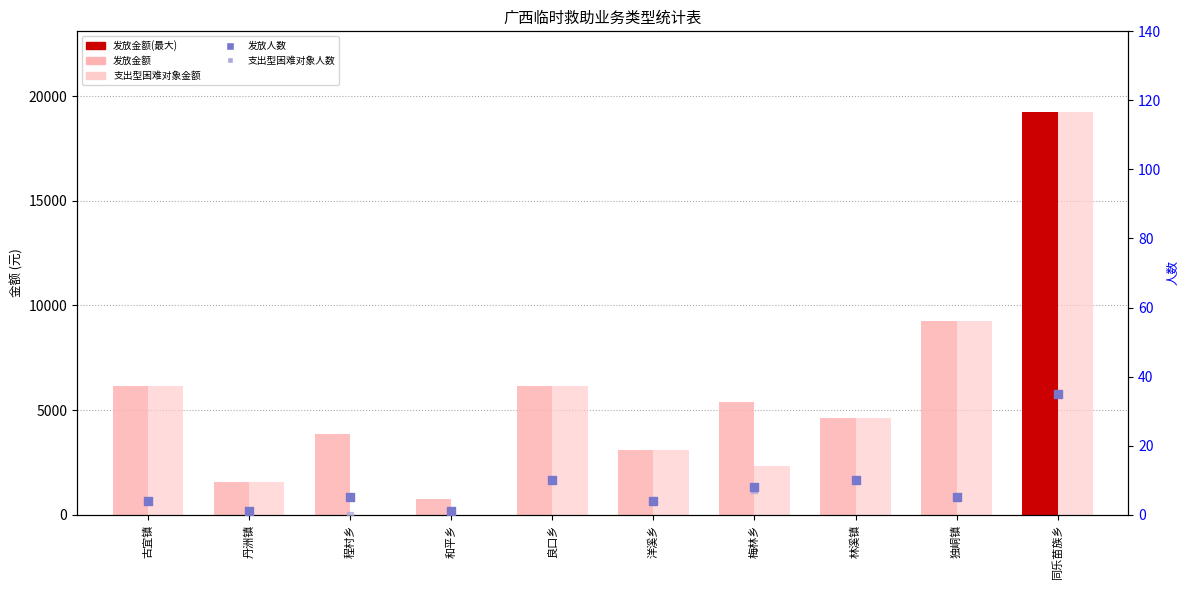

Which series contains the lowest Y value?

支出型困难对象金额